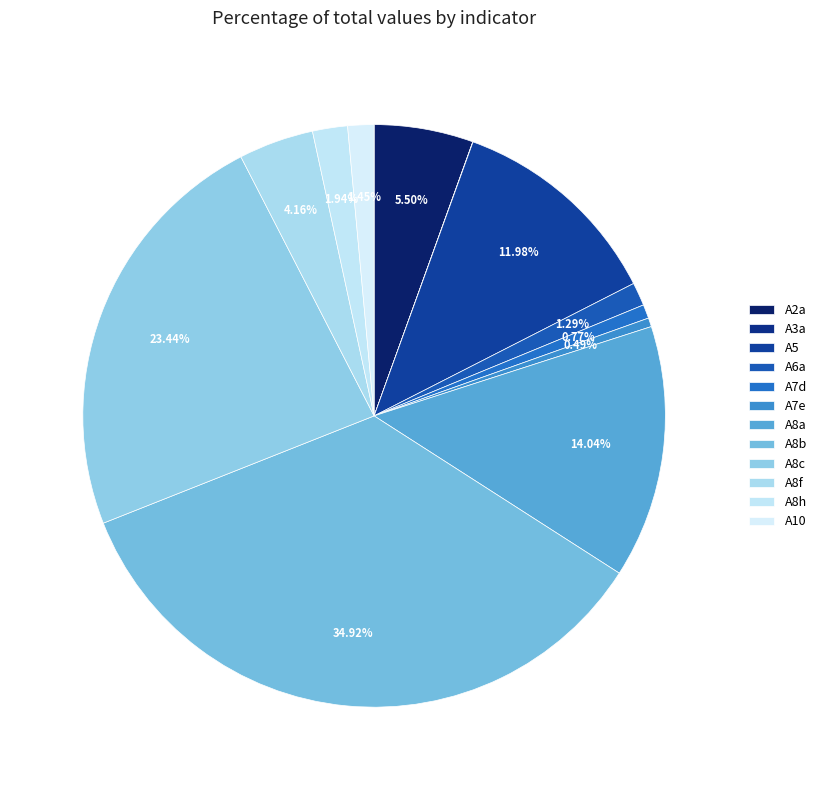

Does any single category account for the majority?

No